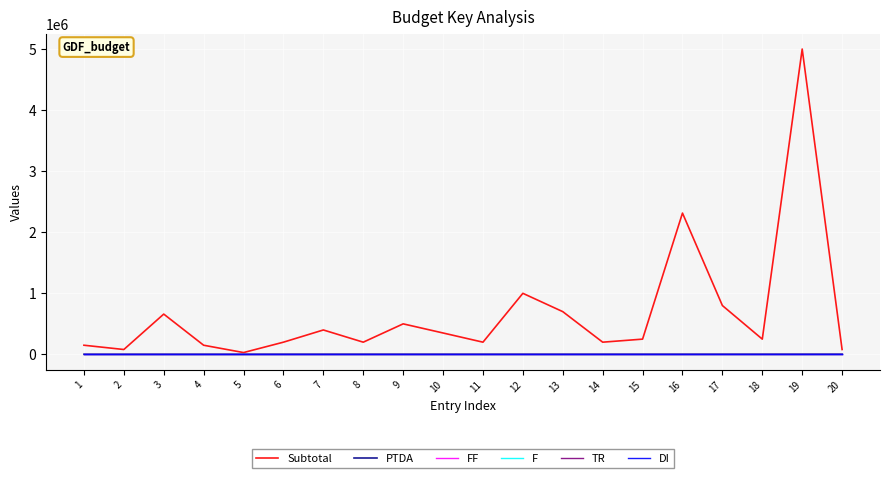

Reading left to right, extract all data points from this chart.

Subtotal: 150000	80000	660000	150000	30000	200000	400000	200000	500000	350500	200000	1000000	700000	200000	250000	2313836	800000	250000	5000000	80000
PTDA: 2111	2141	2161	2211	2311	2420	2441	2451	2461	2471	2481	2491	2511	2531	2541	2611	2911	2981	3121	3531
FF: 1	1	1	1	1	1	1	1	1	1	1	1	1	1	1	1	1	1	1	1
F: 4	4	4	4	4	4	4	4	4	4	4	4	4	4	4	4	4	4	4	4
TR: 1	1	1	1	1	1	1	1	1	1	1	1	1	1	1	1	1	1	1	1
DI: 1	1	1	1	1	1	1	1	1	1	1	1	1	1	1	1	1	1	1	1